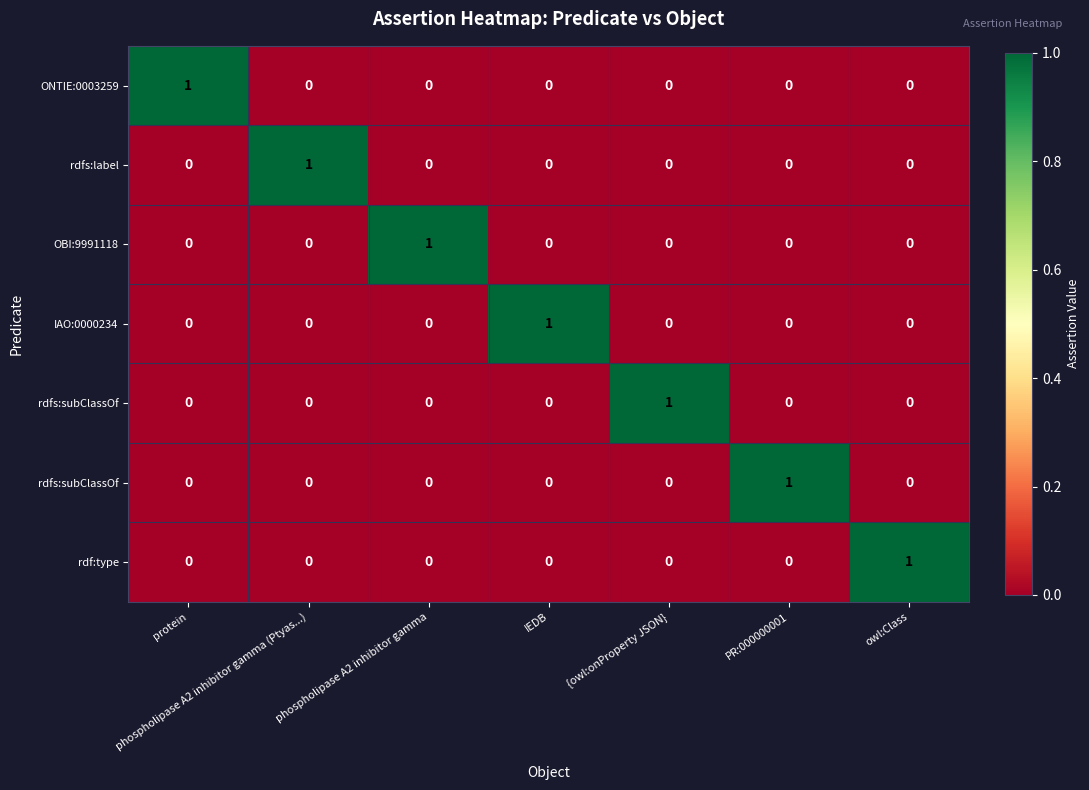

At how many categories does at least one series exceed 0?

7